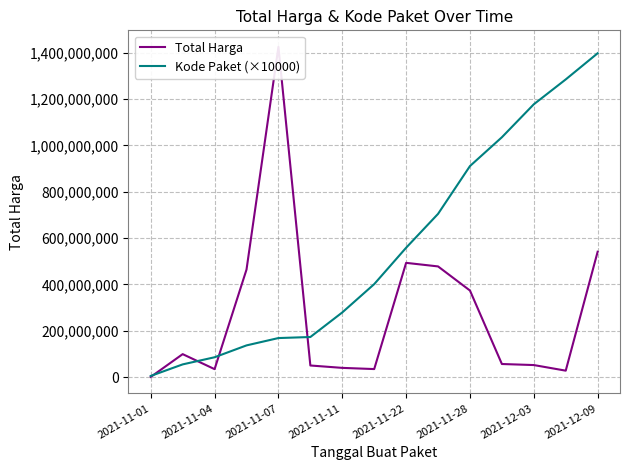

What is the difference between the second highest and minimum values in the Total Harga series?

540737400